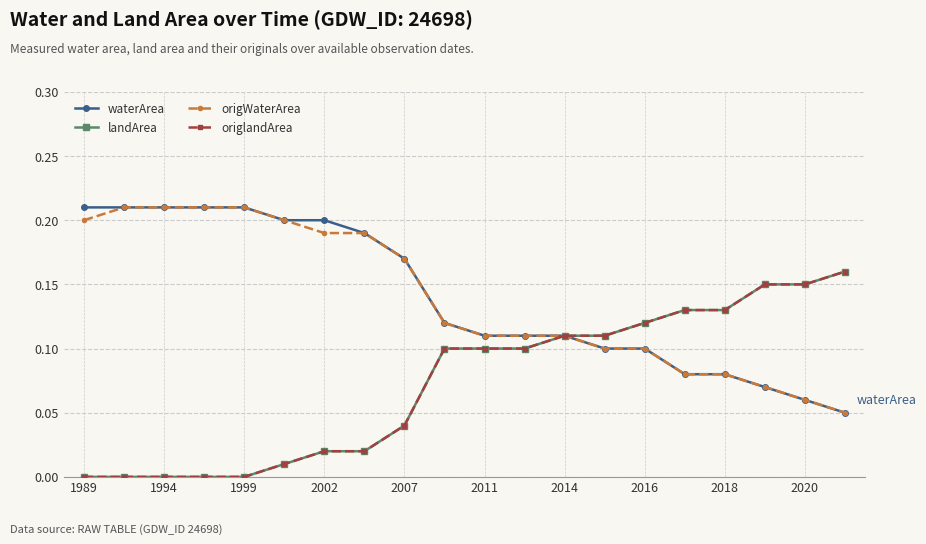

At which category does the chart reach its peak across all series?

1989